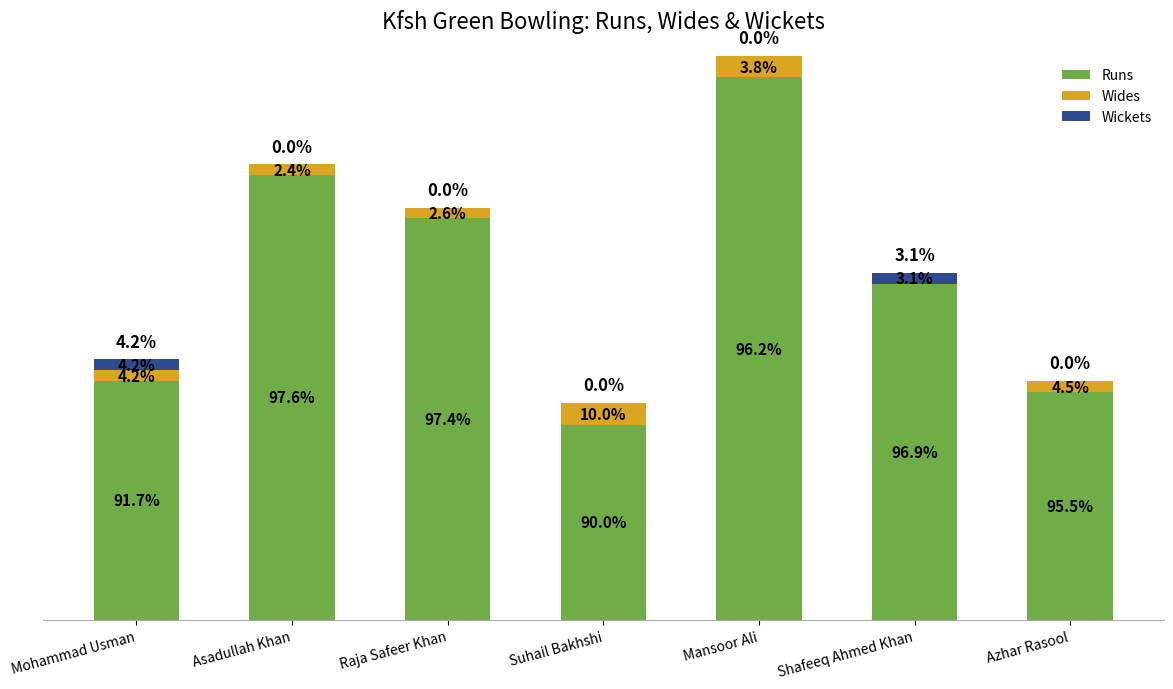

The value of Wides at Raja Safeer Khan is 1. True or false?

True